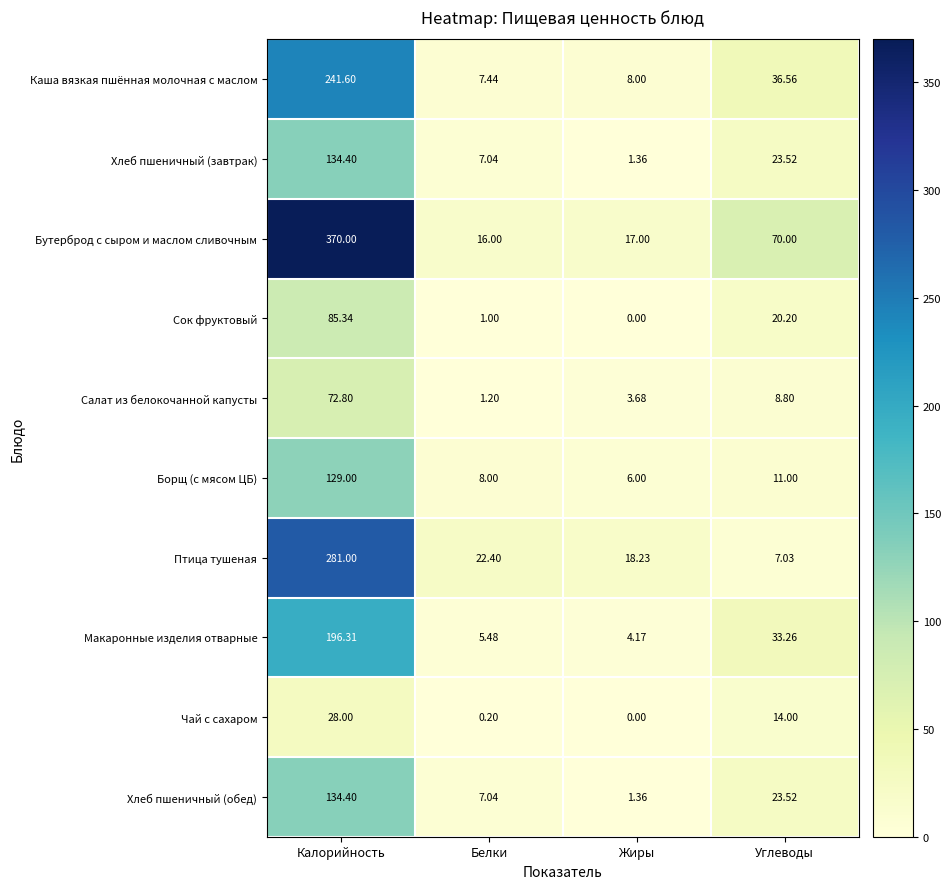

Which series has the largest total across all categories?

Бутерброд с сыром и маслом сливочным